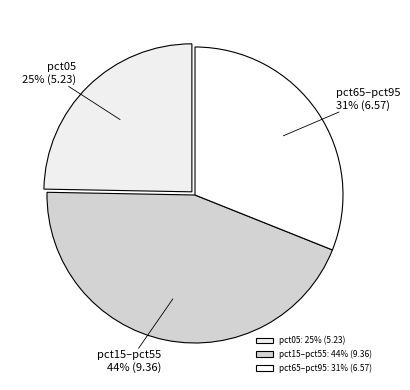

Is pct65–pct95 the majority of the pie?

No